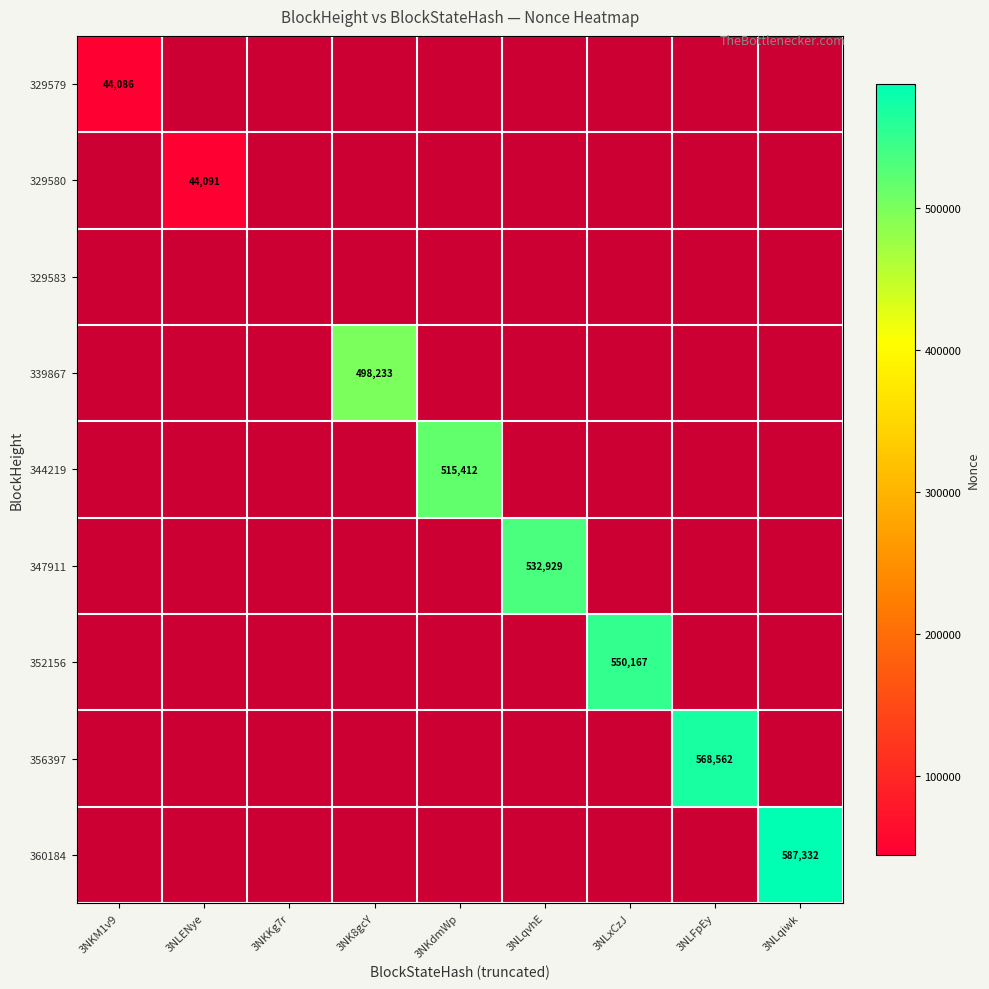

Is it true that 329580 equals 44091.0 at 3NLENye?

True